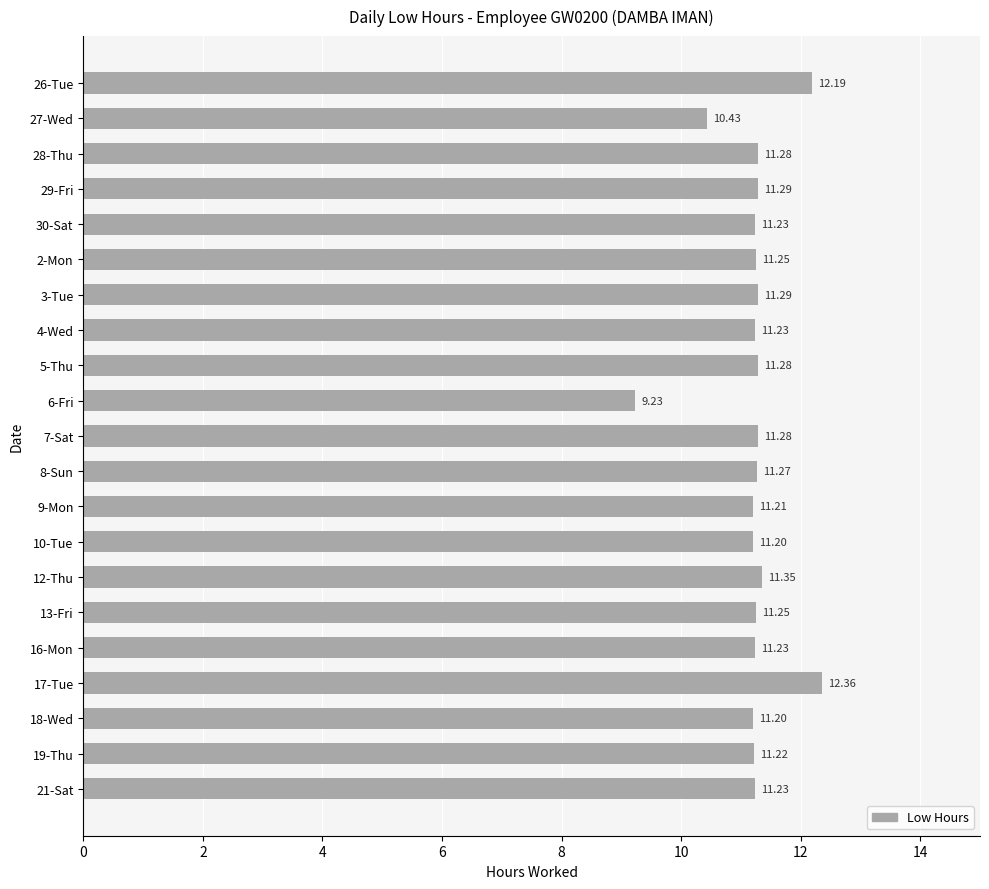

What is the change in value from 26-Tue to 16-Mon?

-1.0